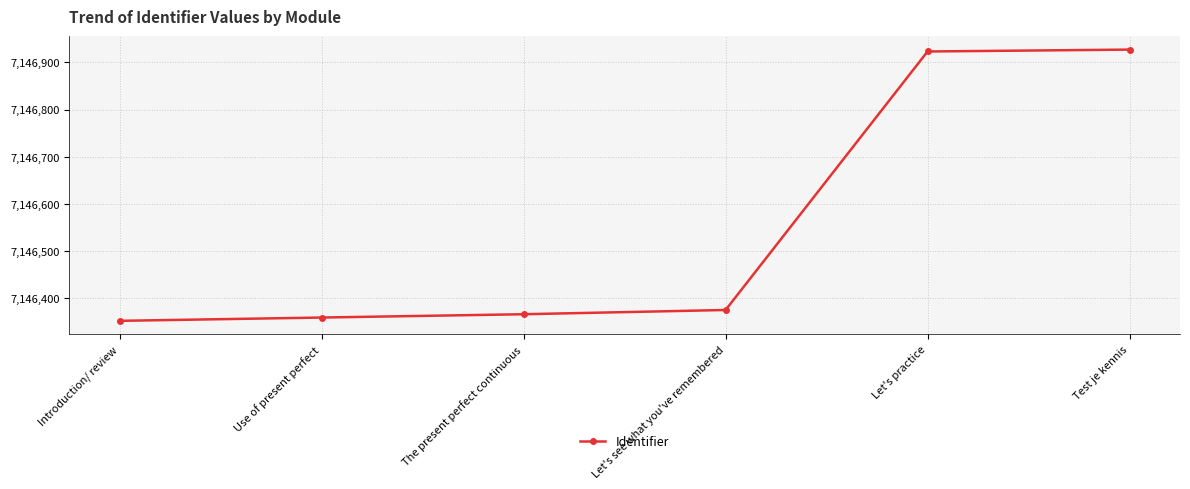

Reading right to left, transcribe all the data shown in this chart.

7146927	7146923	7146375	7146366	7146359	7146352